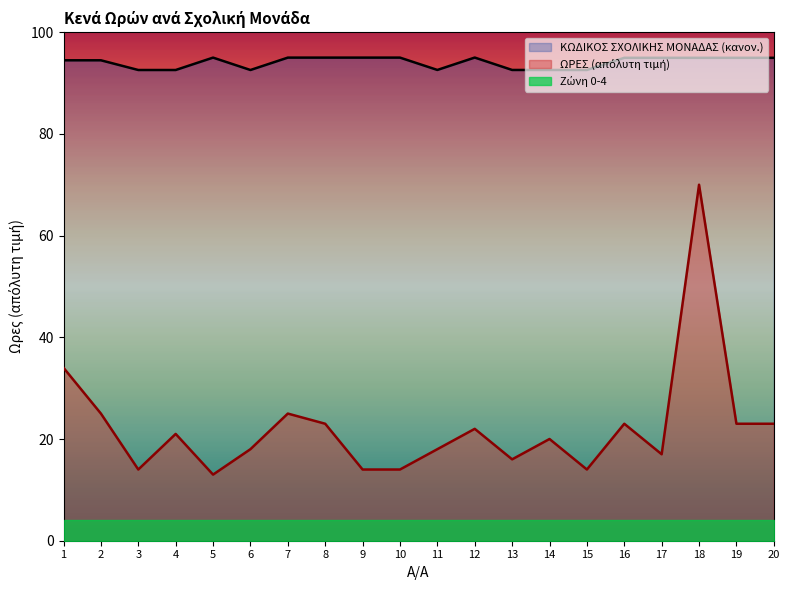

Reading left to right, extract all data points from this chart.

ΚΩΔΙΚΟΣ ΣΧΟΛΙΚΗΣ ΜΟΝΑΔΑΣ: 1=94.5	2=94.5	3=92.6	4=92.6	5=95.0	6=92.6	7=95.0	8=95.0	9=95.0	10=95.0	11=92.6	12=95.0	13=92.6	14=92.6	15=92.6	16=95.0	17=95.0	18=95.0	19=95.0	20=95.0
ΩΡΕΣ (abs): 1=34.0	2=25.0	3=14.0	4=21.0	5=13.0	6=18.0	7=25.0	8=23.0	9=14.0	10=14.0	11=18.0	12=22.0	13=16.0	14=20.0	15=14.0	16=23.0	17=17.0	18=70.0	19=23.0	20=23.0